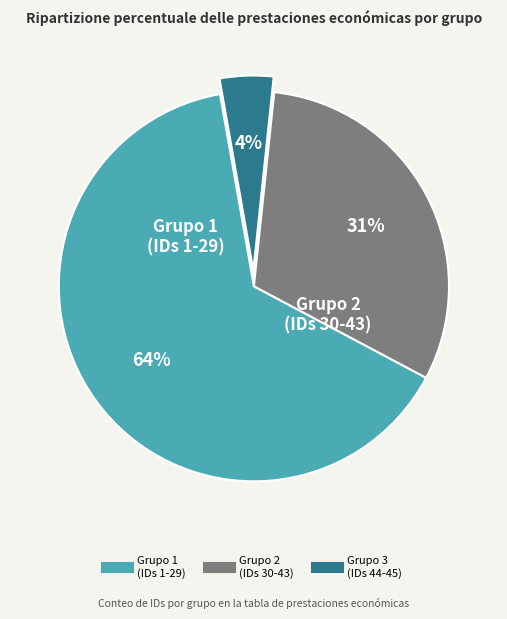

Is there any slice that represents more than half of the pie?

Yes